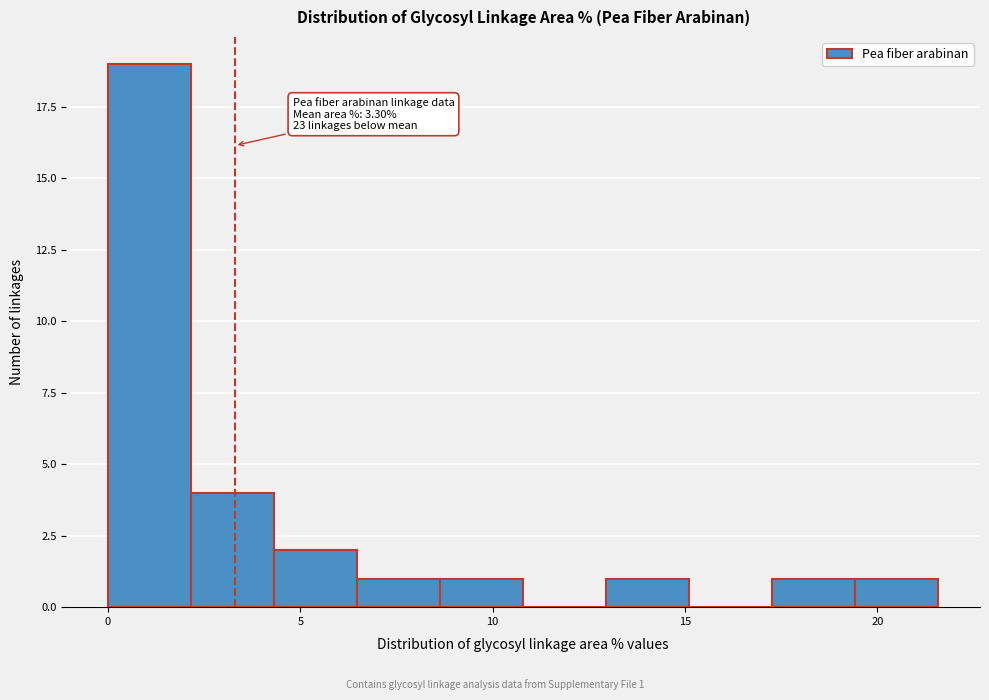

Over which range of the x-axis is the bar tallest?

0.0 to 2.0